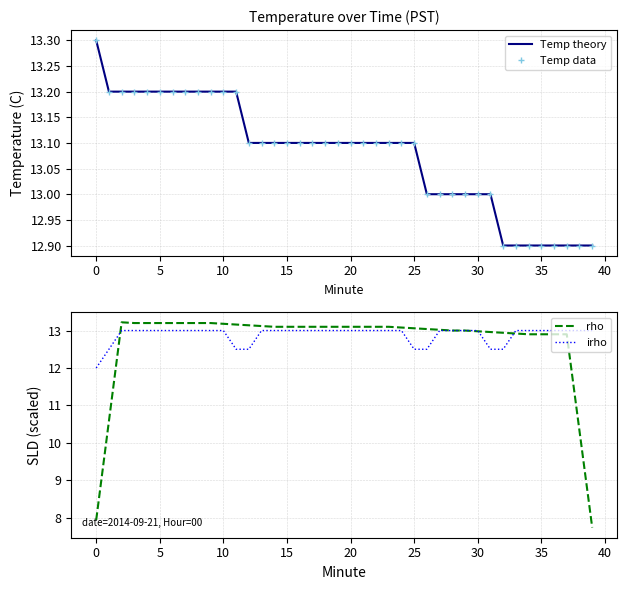

Does the chart have visible grid lines?

Yes